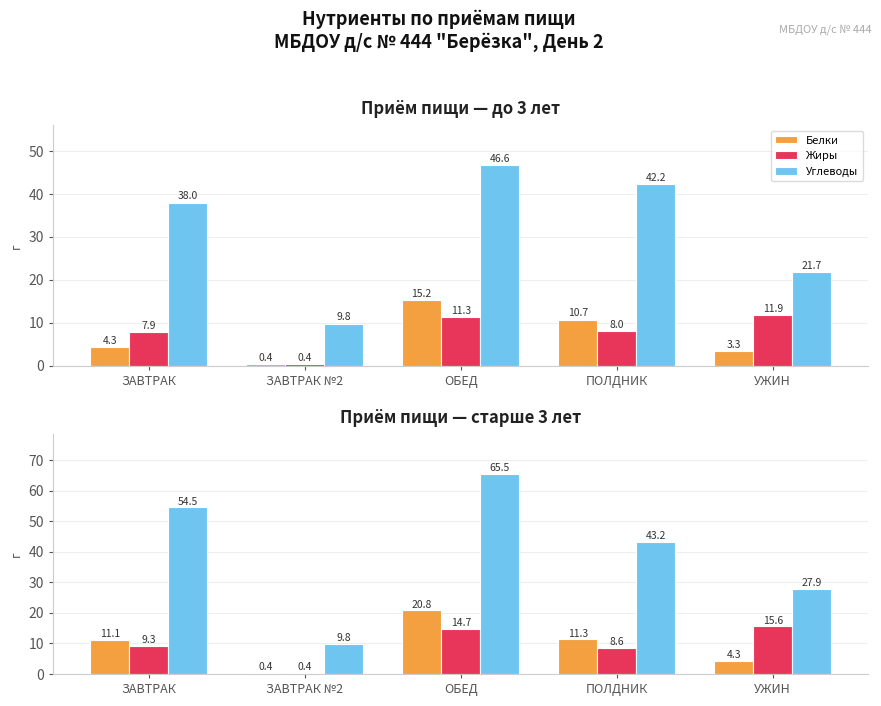

What is the label of the 1st bar from the left?

ЗАВТРАК